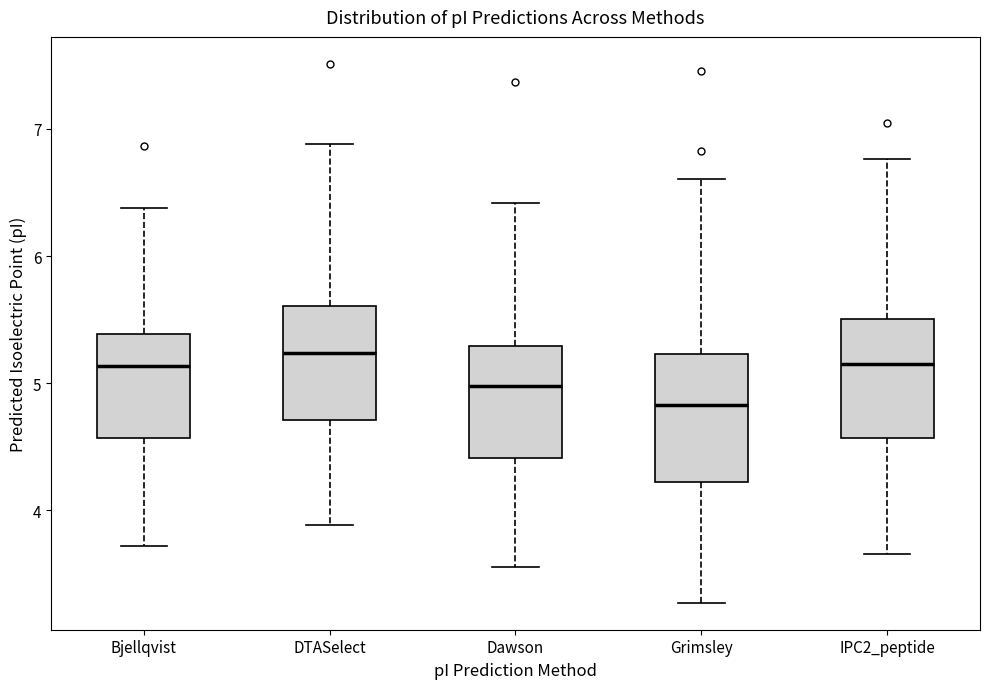

Reading left to right, transcribe this box plot: for each box, give where its median line is, the range the box spans, and where its two whiskers end, as read against the y-axis. The values are not printed on the chart, so give them approximately, as read against the axis.

Bjellqvist: median 5.1, box 4.6 to 5.4, whiskers 3.7 to 6.4
DTASelect: median 5.2, box 4.7 to 5.6, whiskers 3.9 to 6.9
Dawson: median 5.0, box 4.4 to 5.3, whiskers 3.6 to 6.4
Grimsley: median 4.8, box 4.2 to 5.2, whiskers 3.3 to 6.6
IPC2_peptide: median 5.1, box 4.6 to 5.5, whiskers 3.7 to 6.8